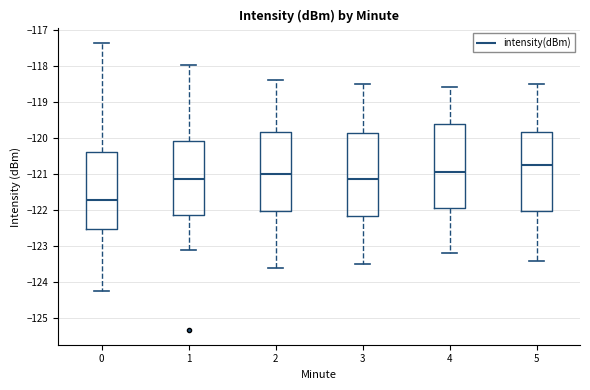

Reading left to right, read every box against the y-axis: the position of its median line, the range the box covers, and the ends of its whiskers. The values are not printed on the chart, so give them approximately, as read against the axis.

0: median -121.7, box -122.5 to -120.4, whiskers -124.2 to -117.4
1: median -121.1, box -122.1 to -120.1, whiskers -123.1 to -118.0
2: median -121.0, box -122.0 to -119.8, whiskers -123.6 to -118.4
3: median -121.1, box -122.2 to -119.9, whiskers -123.5 to -118.5
4: median -120.9, box -121.9 to -119.6, whiskers -123.2 to -118.6
5: median -120.7, box -122.0 to -119.8, whiskers -123.4 to -118.5